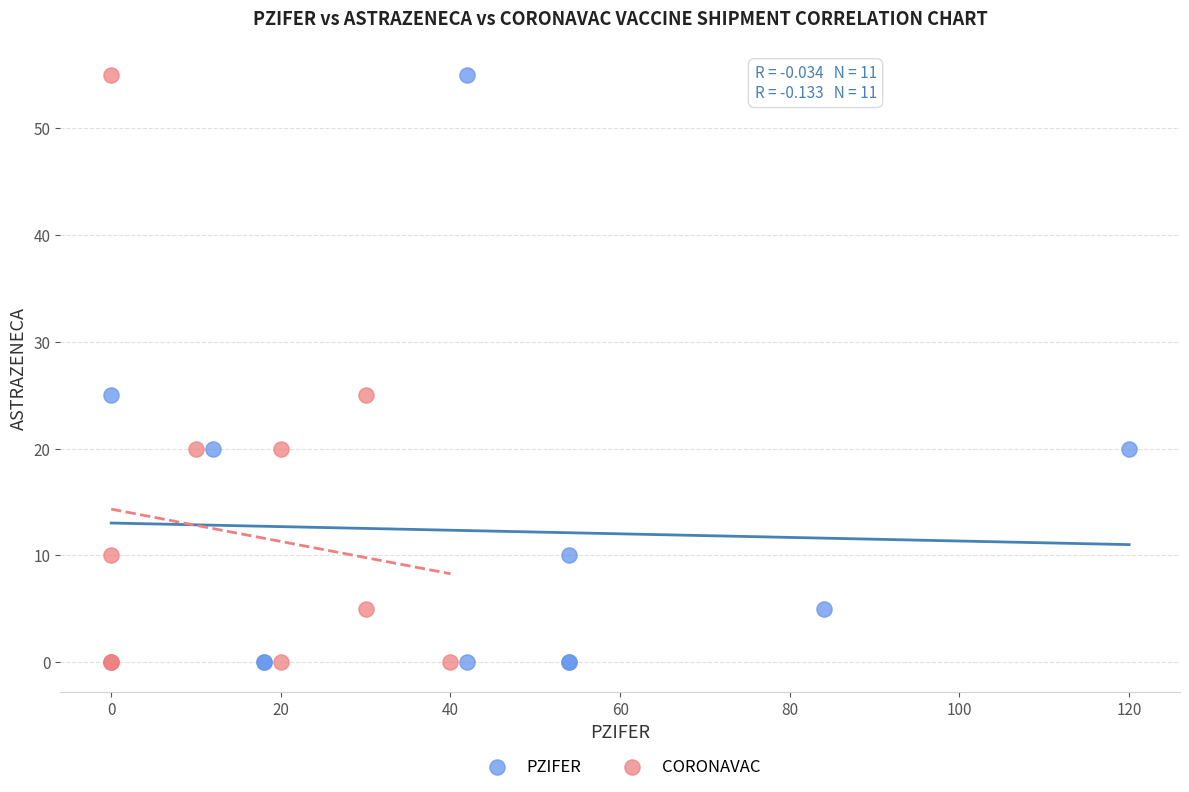

What are all the series names shown in the legend?

PZIFER, CORONAVAC